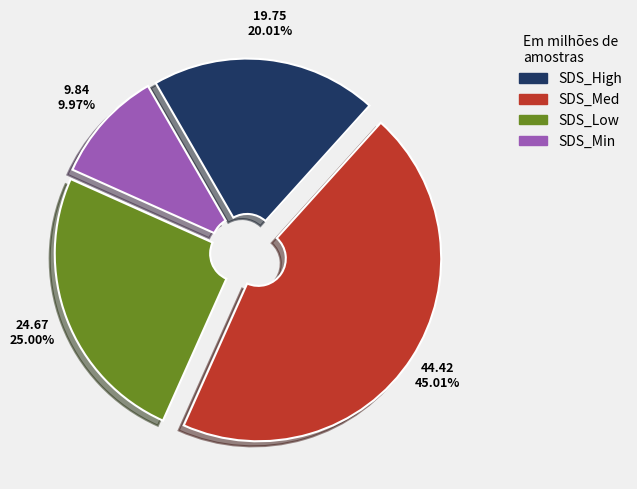

Is there any slice that represents more than half of the pie?

No